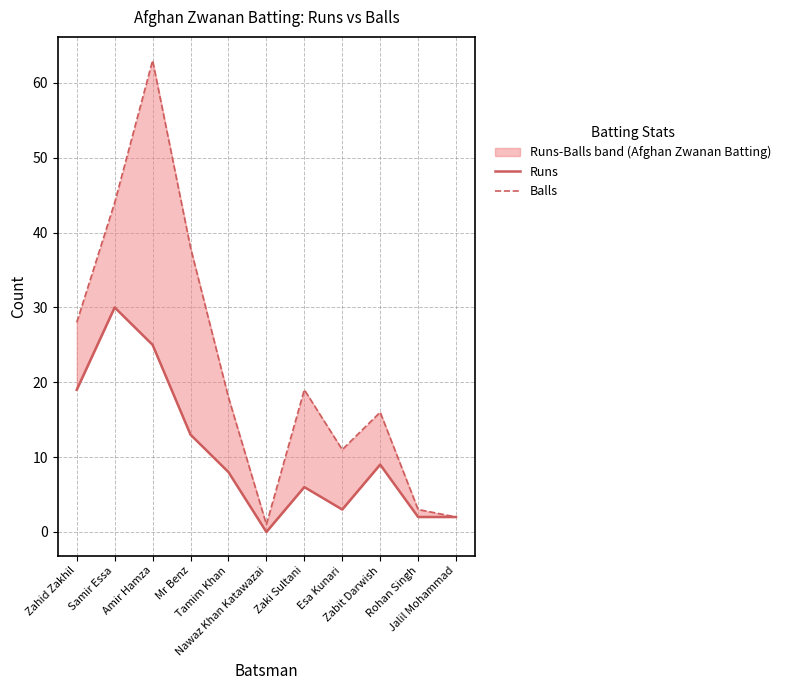

True or false: Runs and Balls cross at least once.

False